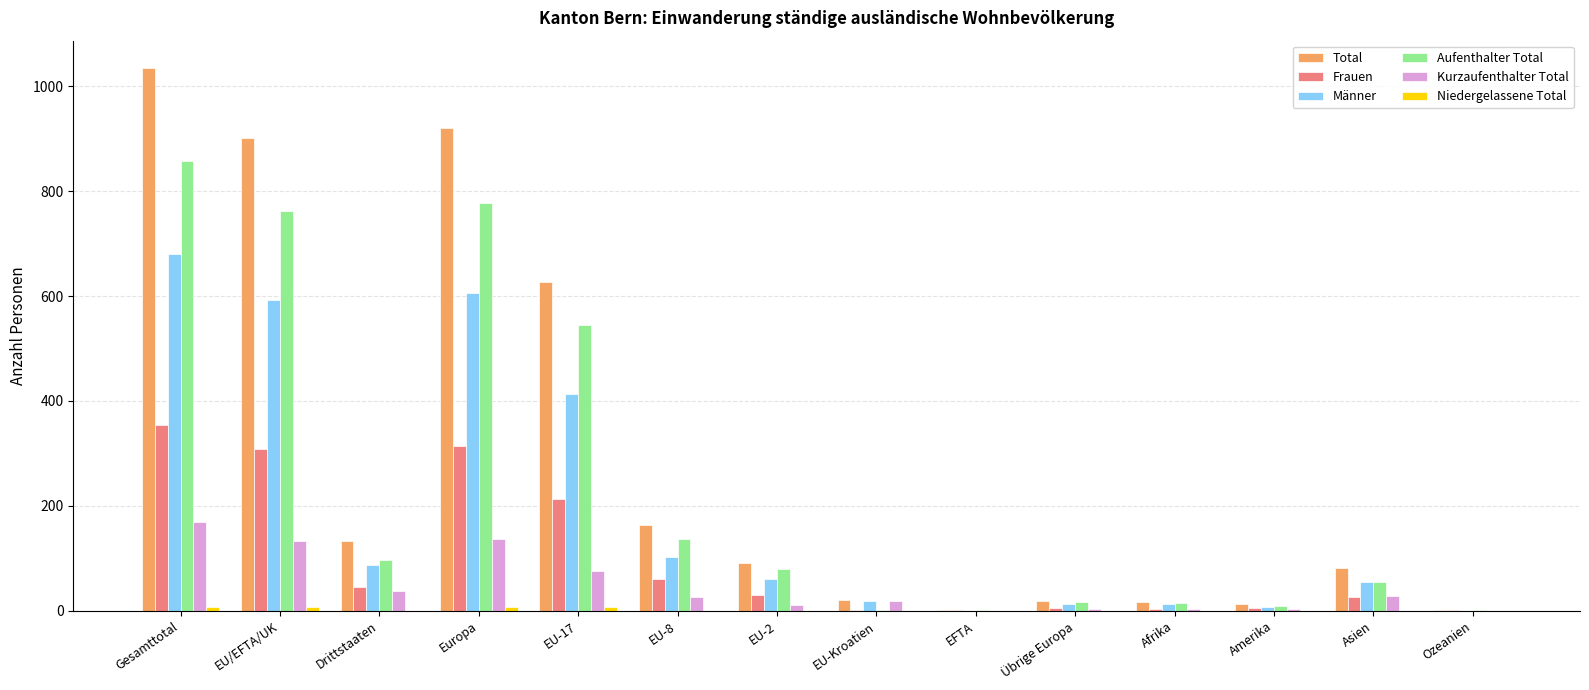

Are the bars grouped side by side (vs. stacked)?

Yes